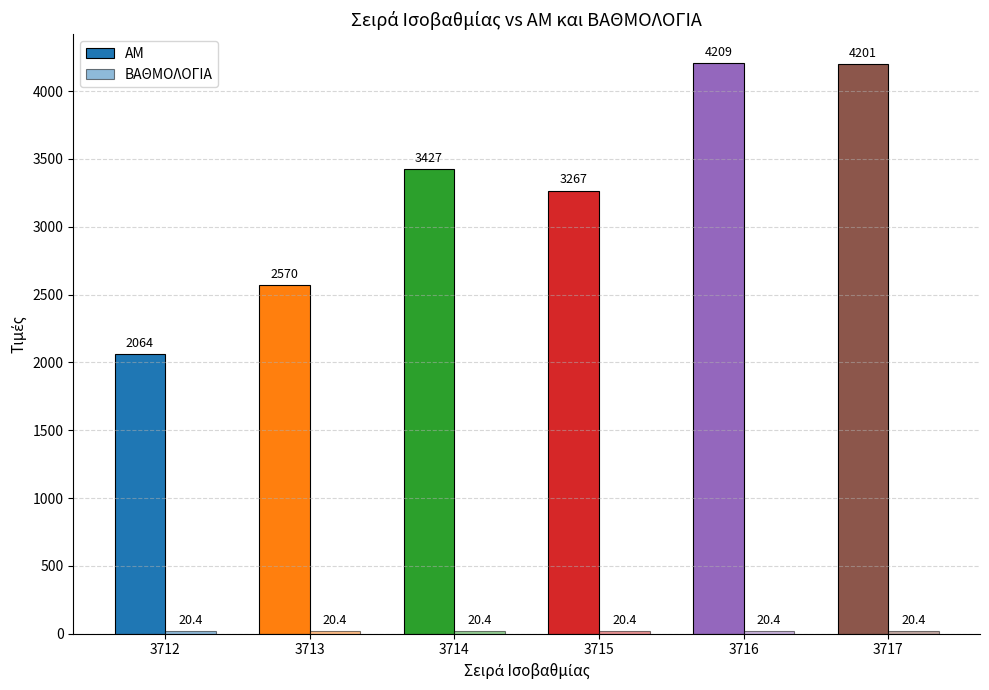

True or false: ΒΑΘΜΟΛΟΓΙΑ has a value of 30.6 at 3716.

False